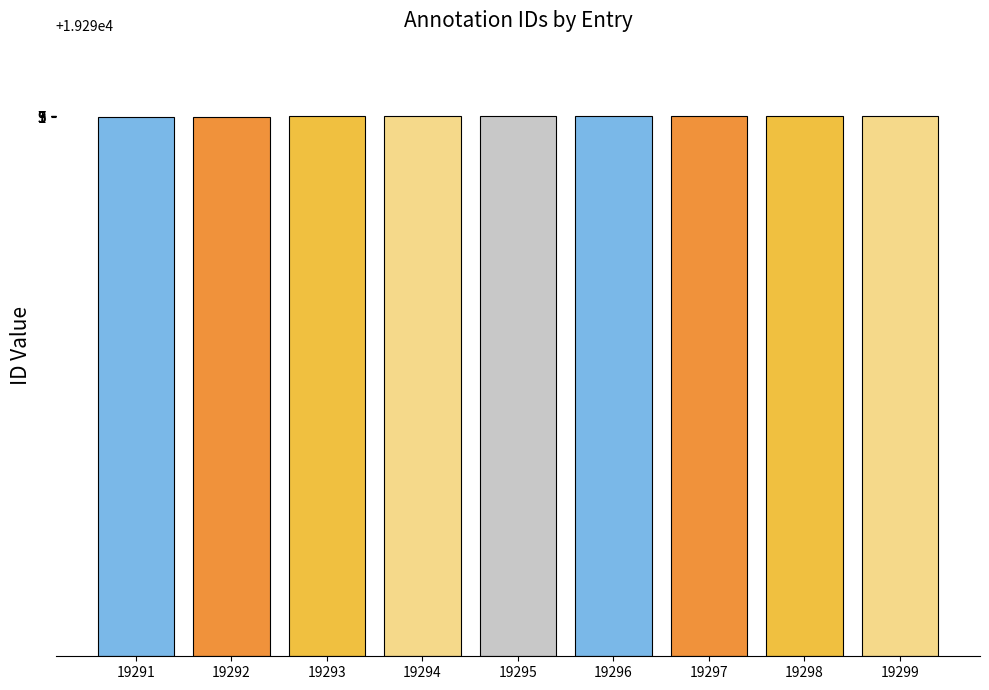

Approximately how many times larger is the value at 19291 compared to 19297?

1.0